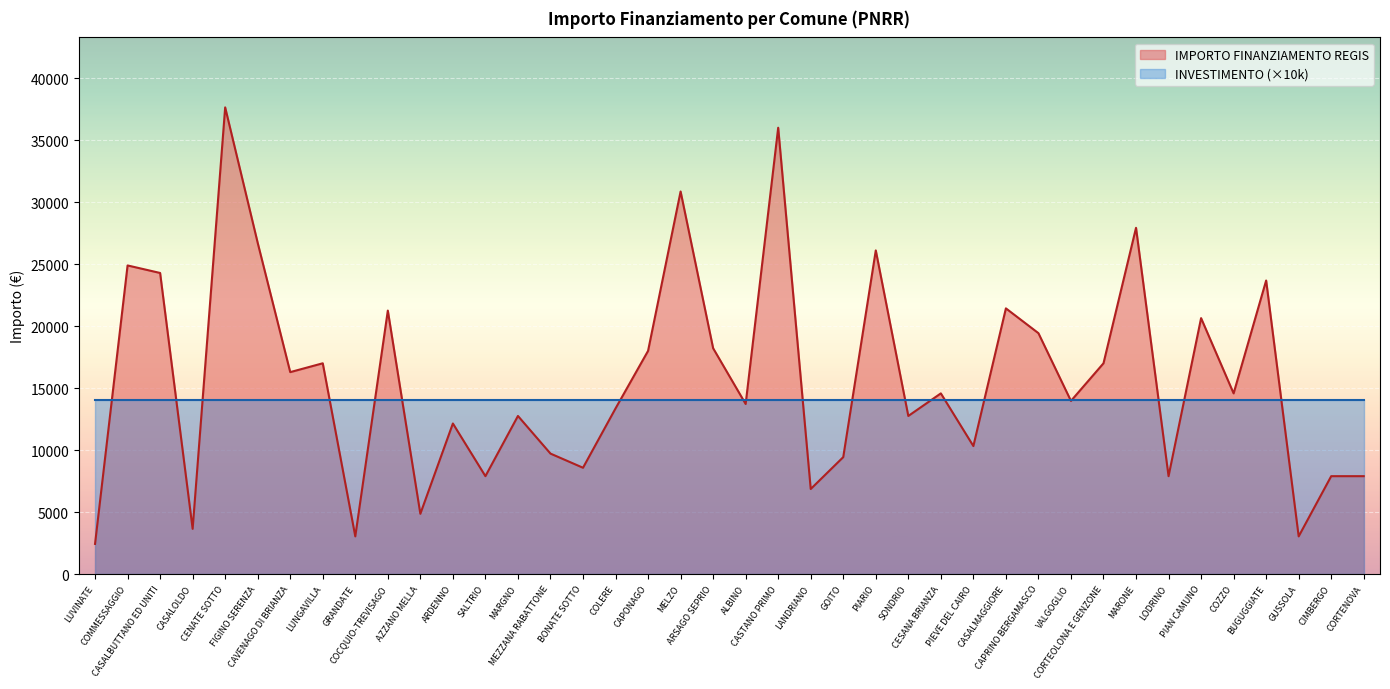

True or false: the data has more than 2 interior local peaks.

True